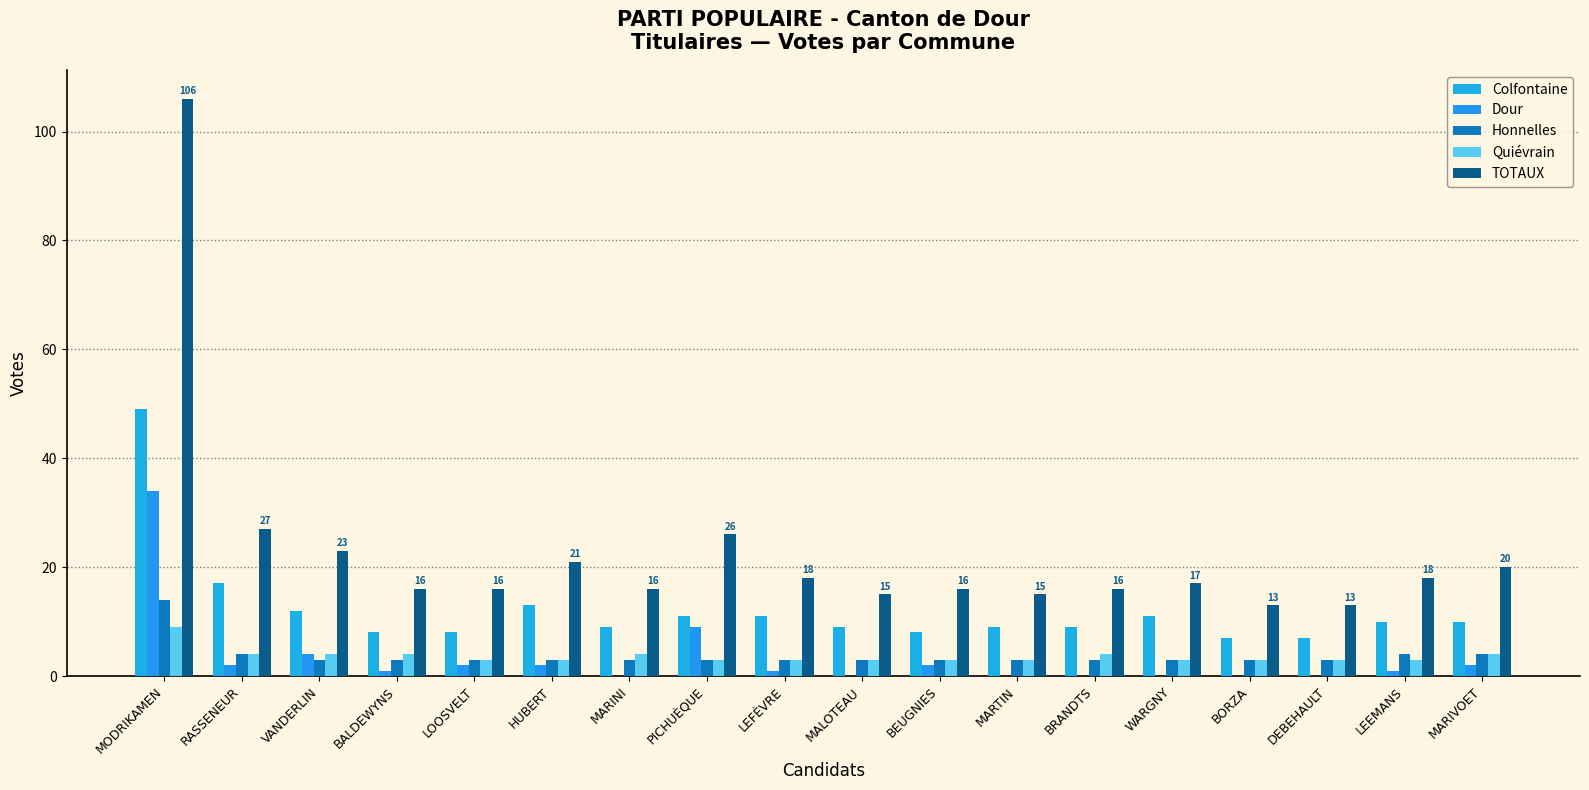

Reading left to right, extract all data points from this chart.

Colfontaine: MODRIKAMEN=49	RASSENEUR=17	VANDERLIN=12	BALDEWYNS=8	LOOSVELT=8	HUBERT=13	MARINI=9	PICHUÈQUE=11	LEFÈVRE=11	MALOTEAU=9	BEUGNIES=8	MARTIN=9	BRANDTS=9	WARGNY=11	BORZA=7	DEBEHAULT=7	LEEMANS=10	MARIVOET=10
Dour: MODRIKAMEN=34	RASSENEUR=2	VANDERLIN=4	BALDEWYNS=1	LOOSVELT=2	HUBERT=2	MARINI=0	PICHUÈQUE=9	LEFÈVRE=1	MALOTEAU=0	BEUGNIES=2	MARTIN=0	BRANDTS=0	WARGNY=0	BORZA=0	DEBEHAULT=0	LEEMANS=1	MARIVOET=2
Honnelles: MODRIKAMEN=14	RASSENEUR=4	VANDERLIN=3	BALDEWYNS=3	LOOSVELT=3	HUBERT=3	MARINI=3	PICHUÈQUE=3	LEFÈVRE=3	MALOTEAU=3	BEUGNIES=3	MARTIN=3	BRANDTS=3	WARGNY=3	BORZA=3	DEBEHAULT=3	LEEMANS=4	MARIVOET=4
Quiévrain: MODRIKAMEN=9	RASSENEUR=4	VANDERLIN=4	BALDEWYNS=4	LOOSVELT=3	HUBERT=3	MARINI=4	PICHUÈQUE=3	LEFÈVRE=3	MALOTEAU=3	BEUGNIES=3	MARTIN=3	BRANDTS=4	WARGNY=3	BORZA=3	DEBEHAULT=3	LEEMANS=3	MARIVOET=4
TOTAUX: MODRIKAMEN=106	RASSENEUR=27	VANDERLIN=23	BALDEWYNS=16	LOOSVELT=16	HUBERT=21	MARINI=16	PICHUÈQUE=26	LEFÈVRE=18	MALOTEAU=15	BEUGNIES=16	MARTIN=15	BRANDTS=16	WARGNY=17	BORZA=13	DEBEHAULT=13	LEEMANS=18	MARIVOET=20